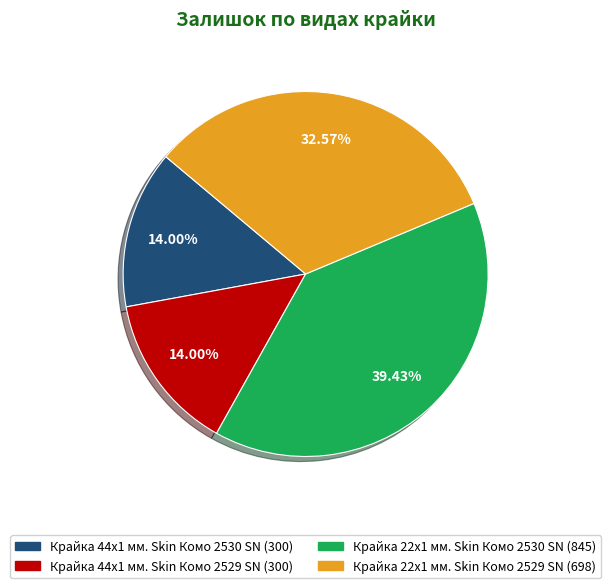

To the nearest percent, what is the difference between the Крайка 22x1 мм. Skin Комо 2529 SN and Крайка 44x1 мм. Skin Комо 2529 SN slice percentages?

19%